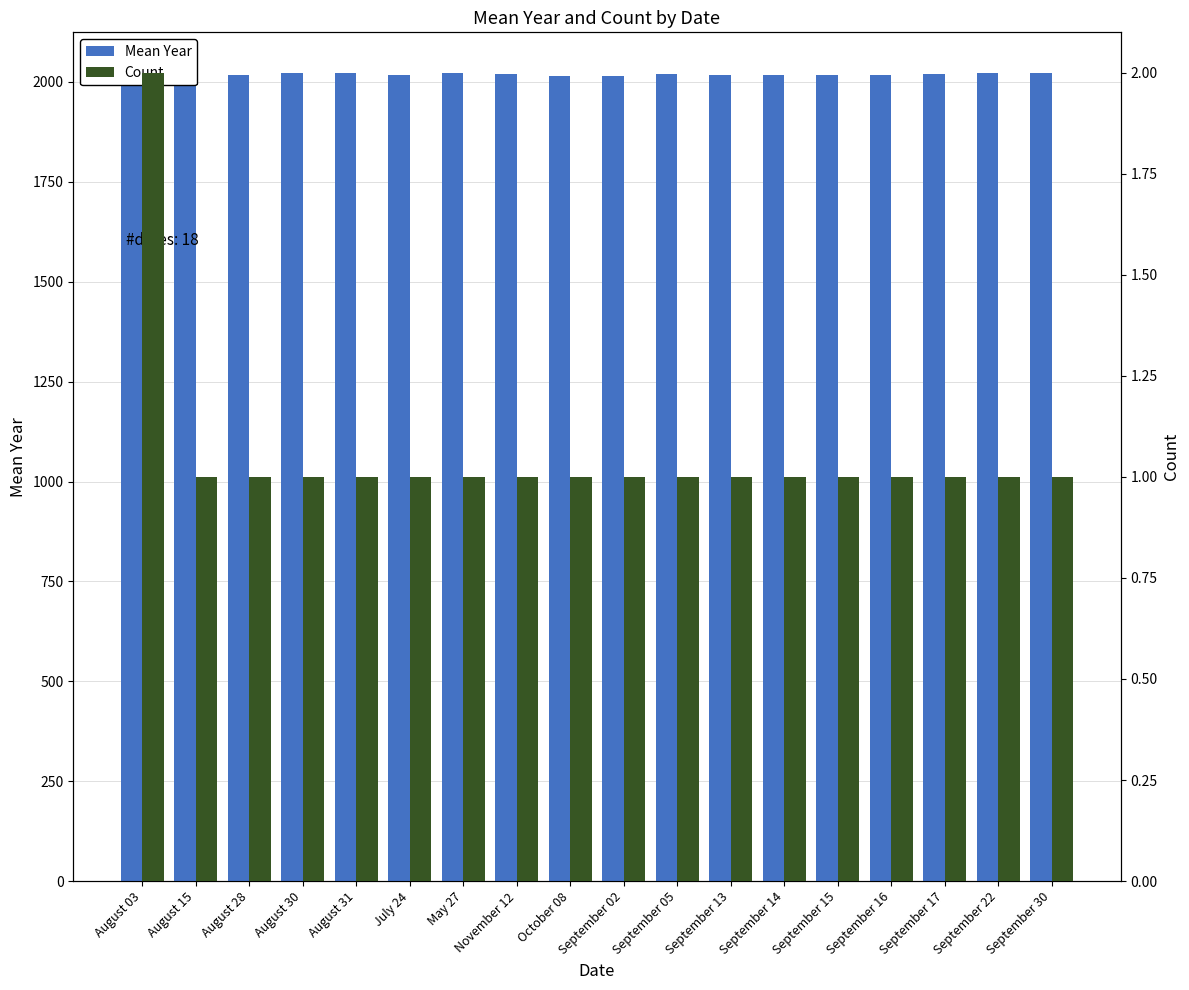

Is the value of Count at August 31 greater than the value of Mean Year at September 16?

No